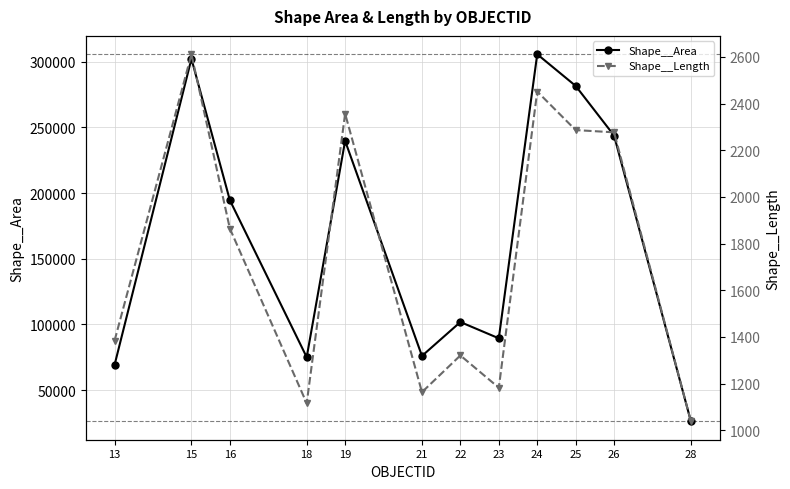

True or false: Shape__Length and Shape__Area intersect in this chart.

False